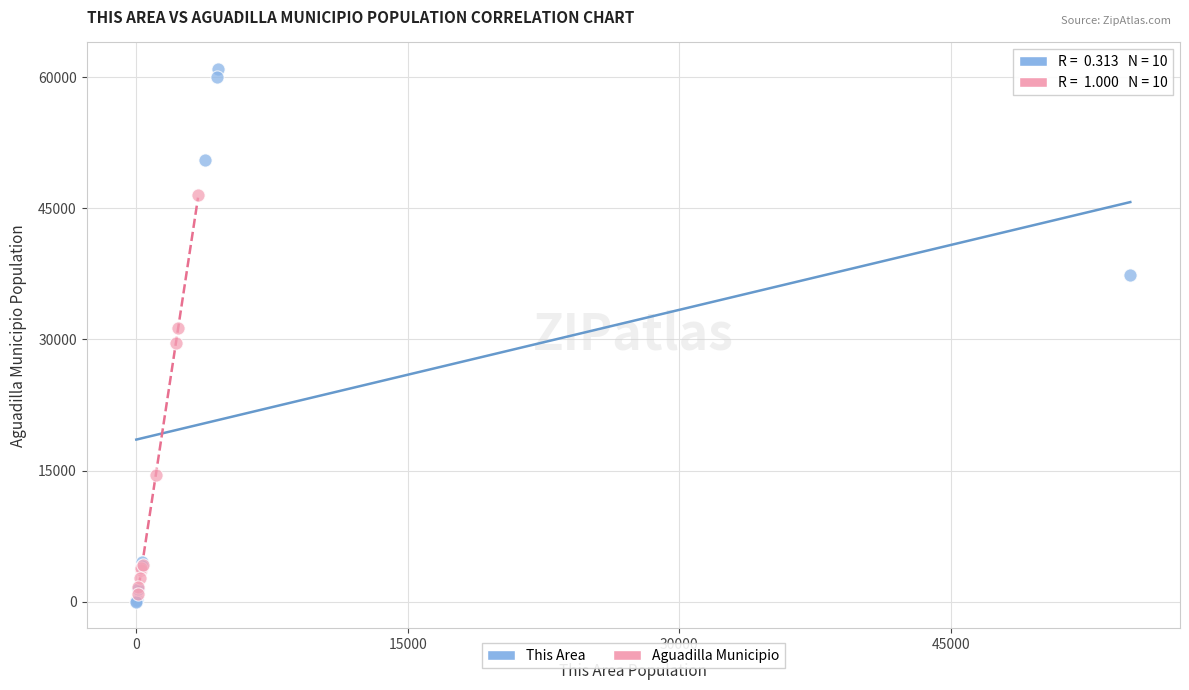

Which series reaches the maximum Y coordinate?

This Area